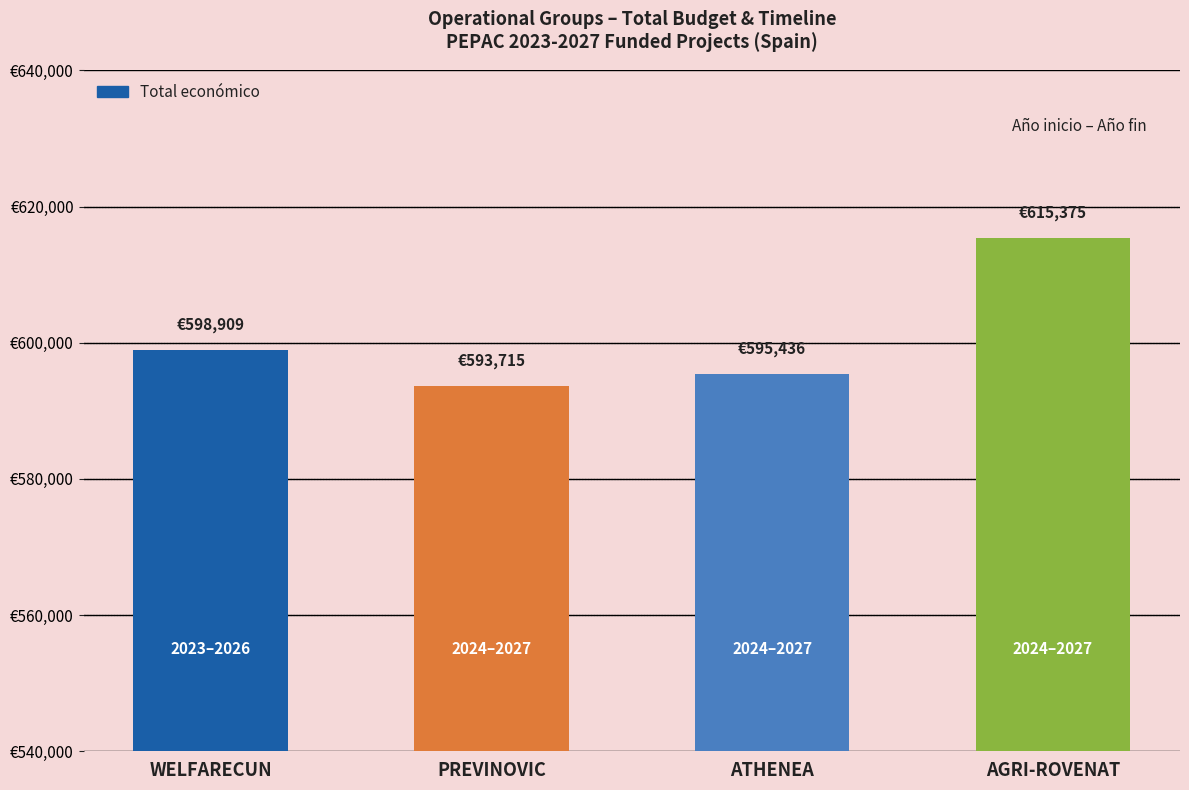

True or false: the data shows 988012 at ATHENEA.

False